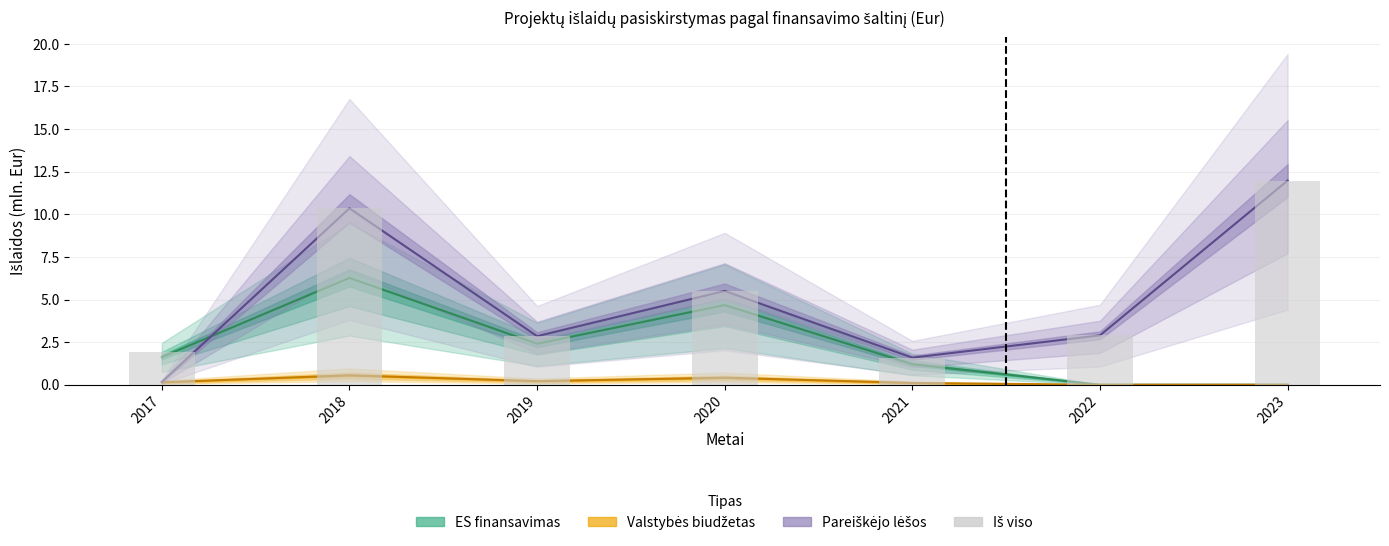

Between 2022 and 2017, which is larger?

2022